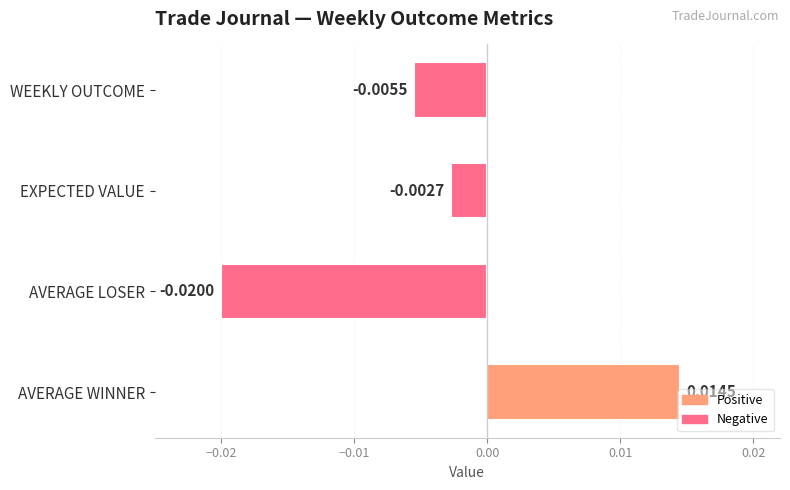

Rank the categories by value from lowest to highest.

AVERAGE LOSER, WEEKLY OUTCOME, EXPECTED VALUE, AVERAGE WINNER